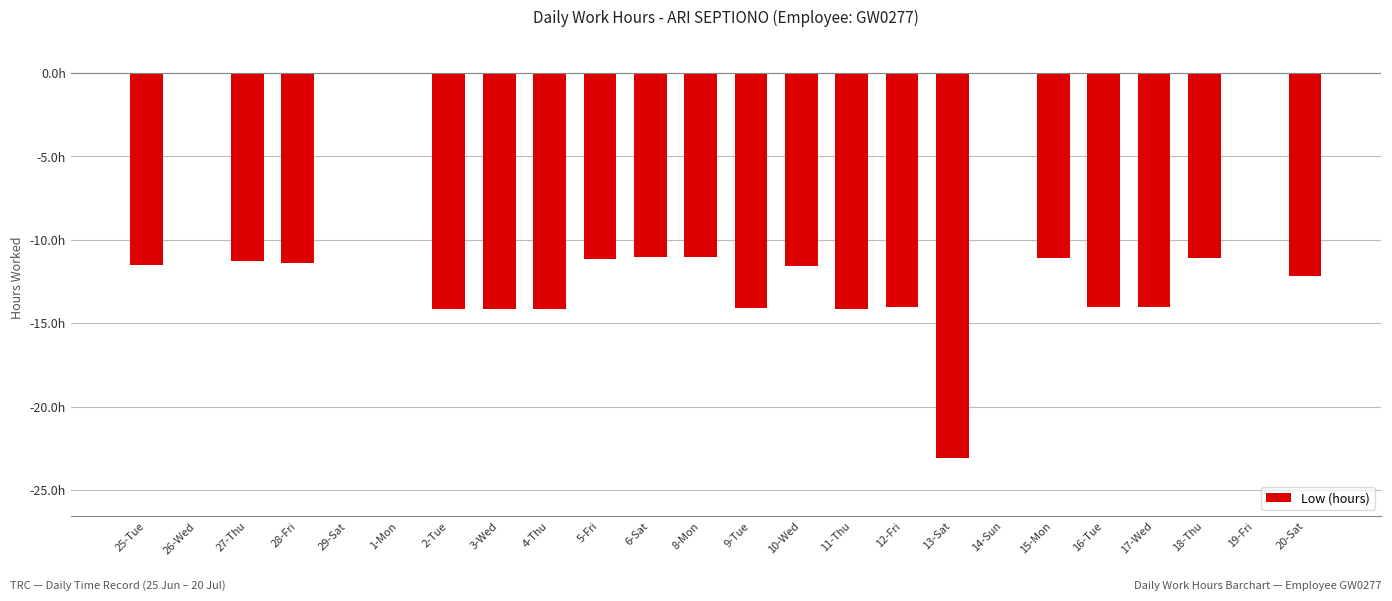

What position from the left is 9-Tue?

13